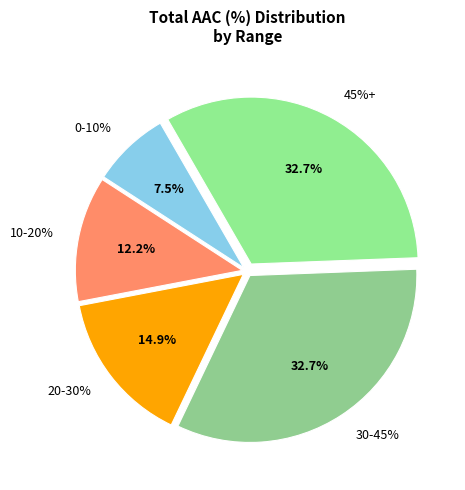

Is 9 the majority of the pie?

No